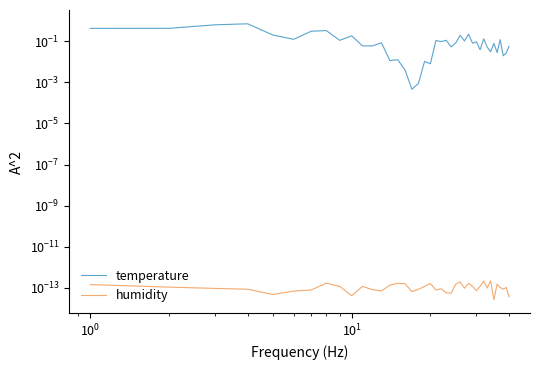

Reading left to right, list all the values displayed in this chart.

temperature: 0.4	0.4	0.6	0.7	0.2	0.1	0.3	0.3	0.1	0.2	0.1	0.1	0.1	0.0	0.0	0.0	0.0	0.0	0.0	0.0	0.1	0.1	0.1	0.1	0.1	0.2	0.1	0.2	0.1	0.1	0.0	0.1	0.1	0.0	0.1	0.0	0.1	0.0	0.0	0.1
humidity: 0.0	0.0	0.0	0.0	0.0	0.0	0.0	0.0	0.0	0.0	0.0	0.0	0.0	0.0	0.0	0.0	0.0	0.0	0.0	0.0	0.0	0.0	0.0	0.0	0.0	0.0	0.0	0.0	0.0	0.0	0.0	0.0	0.0	0.0	0.0	0.0	0.0	0.0	0.0	0.0